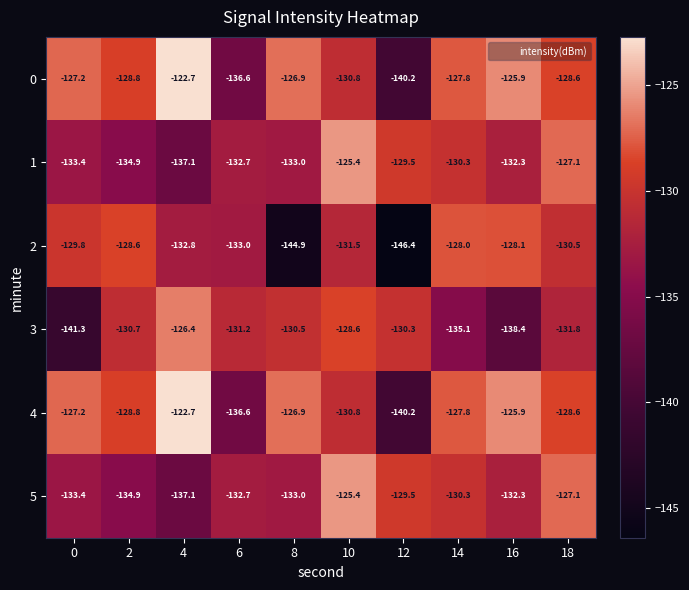

The 1 series shows -133.4 at 0. True or false?

True